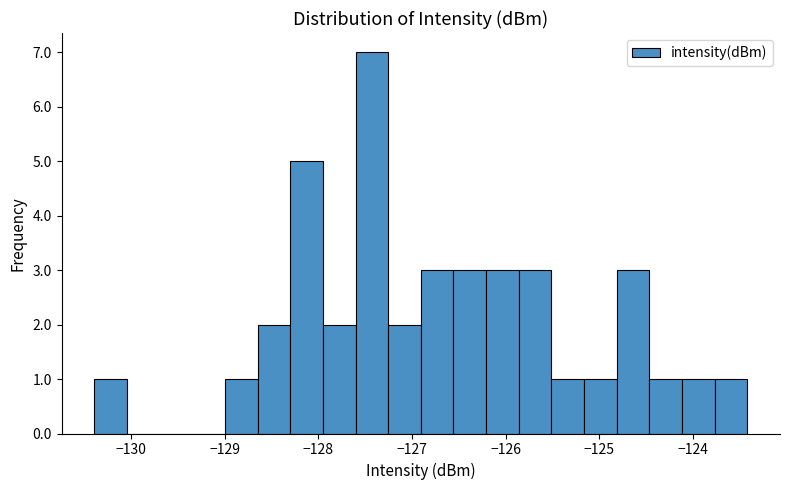

Around what value on the x-axis is the tallest bar? Give the approximate position of its centre, as read against the axis.

-127.4